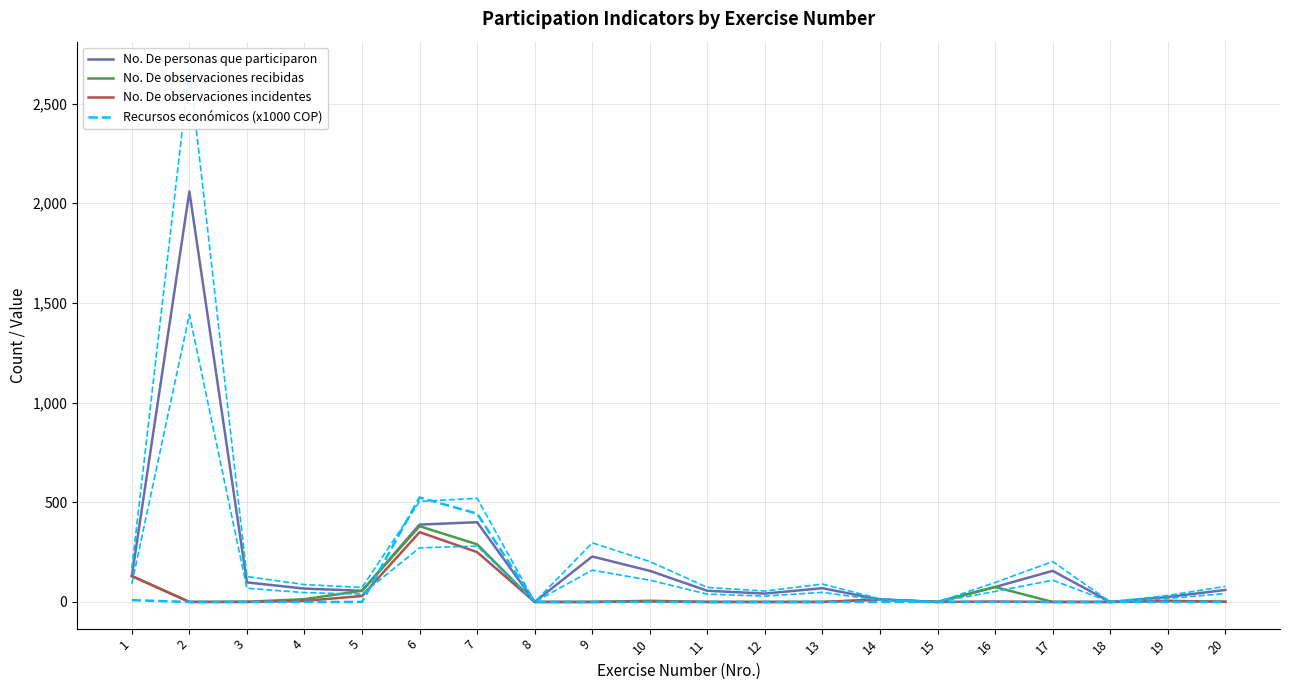

List the labels in order of No. De observaciones recibidas value, largest first.

6, 7, 1, 16, 5, 4, 14, 10, 19, 3, 20, 2, 8, 9, 11, 12, 13, 15, 17, 18